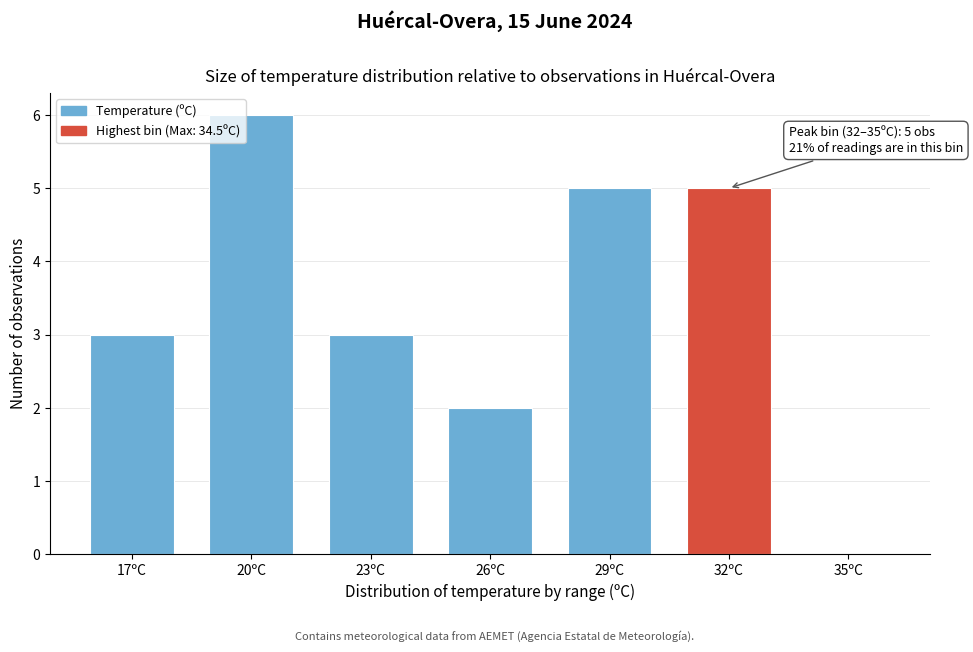

Reading left to right, extract all data points from this chart.

17ºC=3	20ºC=6	23ºC=3	26ºC=2	29ºC=5	32ºC=5	35ºC=0